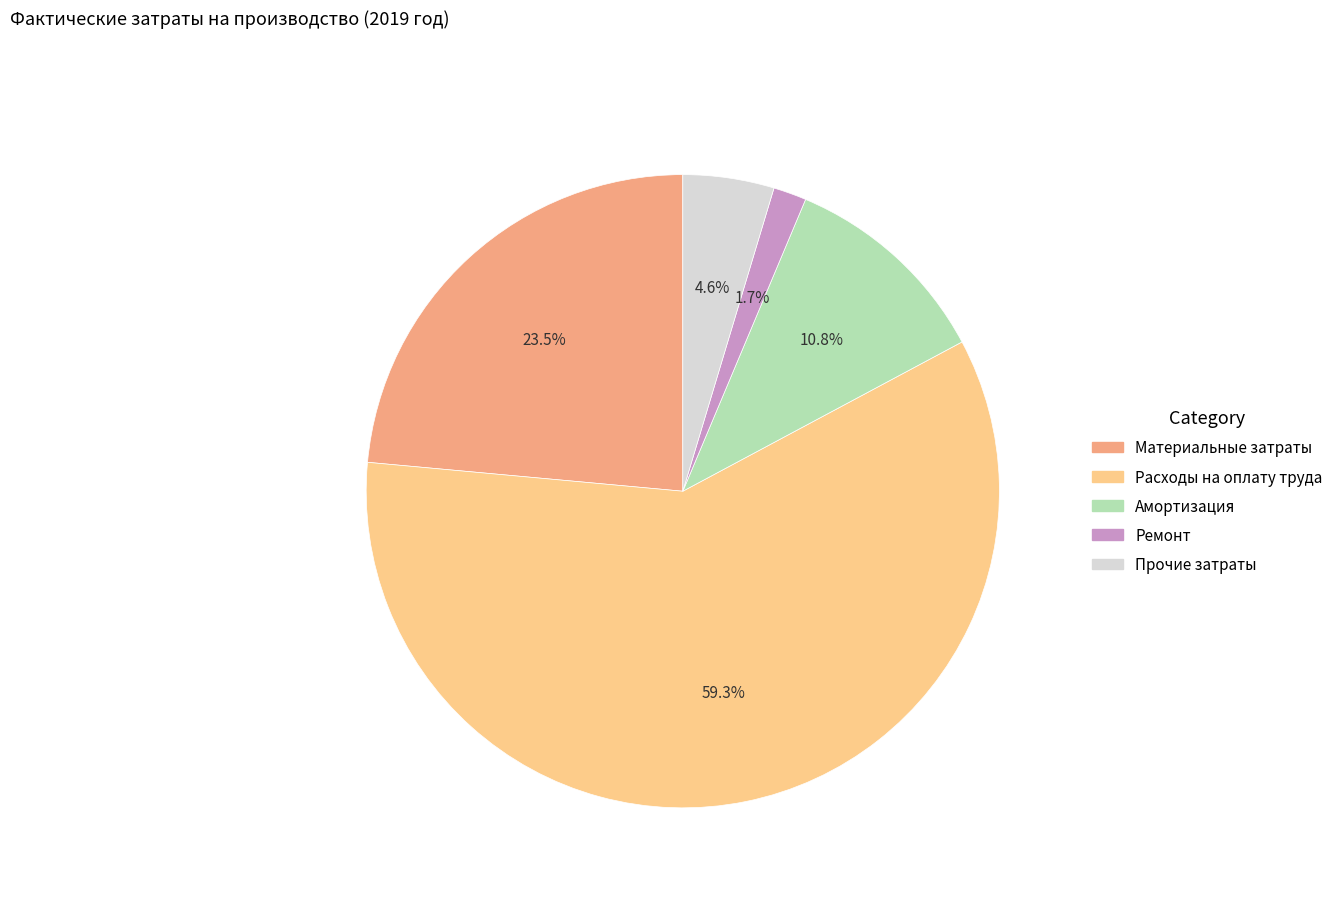

What percentage is the Ремонт slice, to the nearest percent?

2%